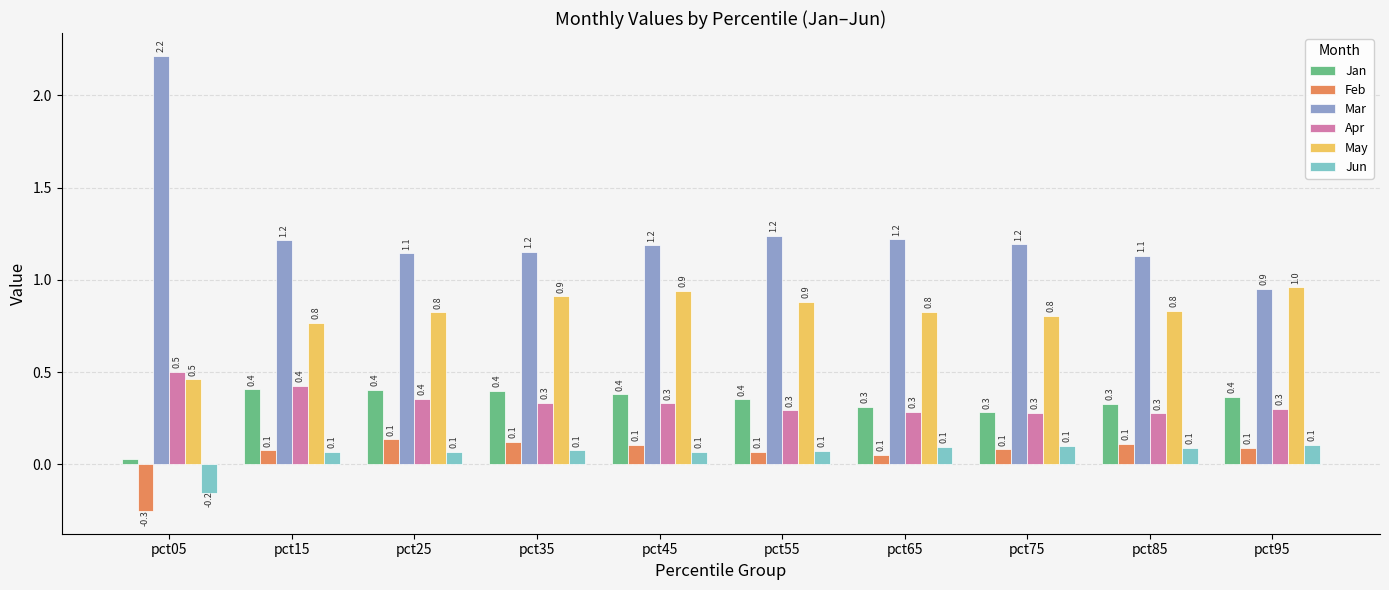

At how many categories does at least one series exceed 0?

10